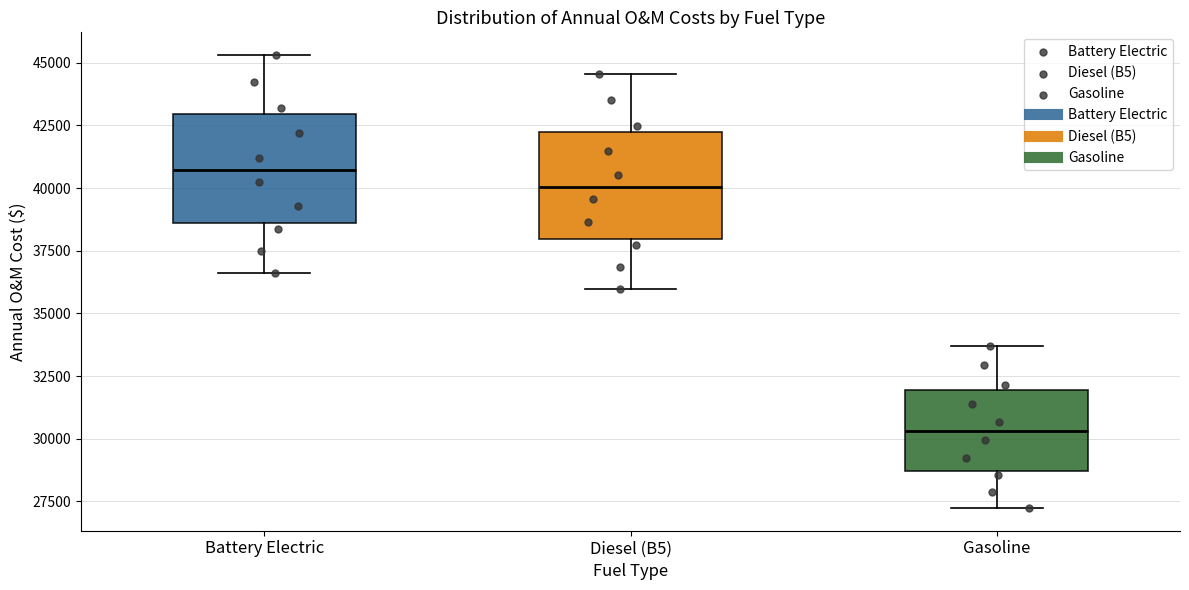

Where does the lower whisker of the box for Diesel (B5) end on the y-axis? The values are not printed on the chart, so give them approximately, as read against the axis.

36000